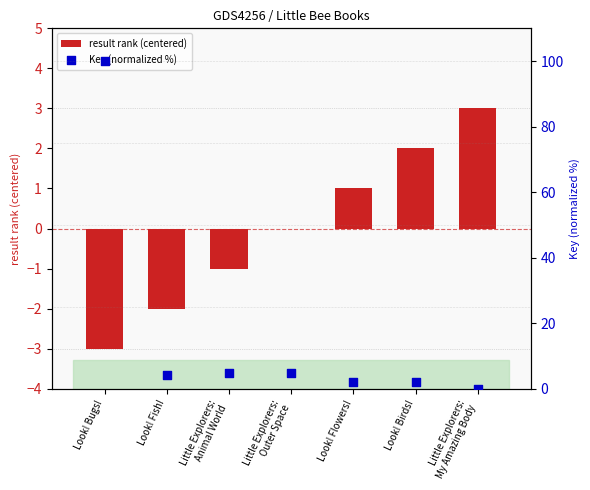

At which category is the sum across all series the highest?

Look! Bugs!